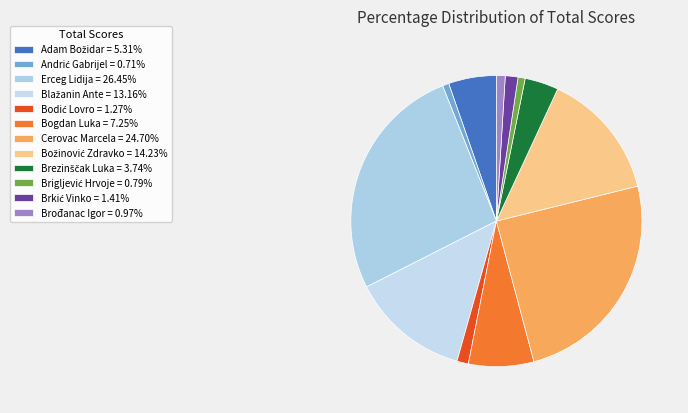

How many segments does this pie chart have?

12